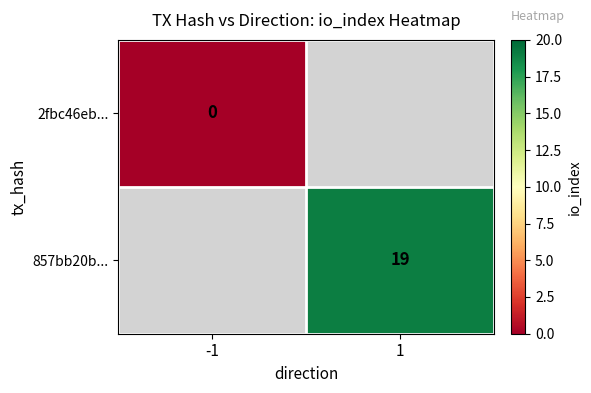

Between -1 and 1, which is larger?

1